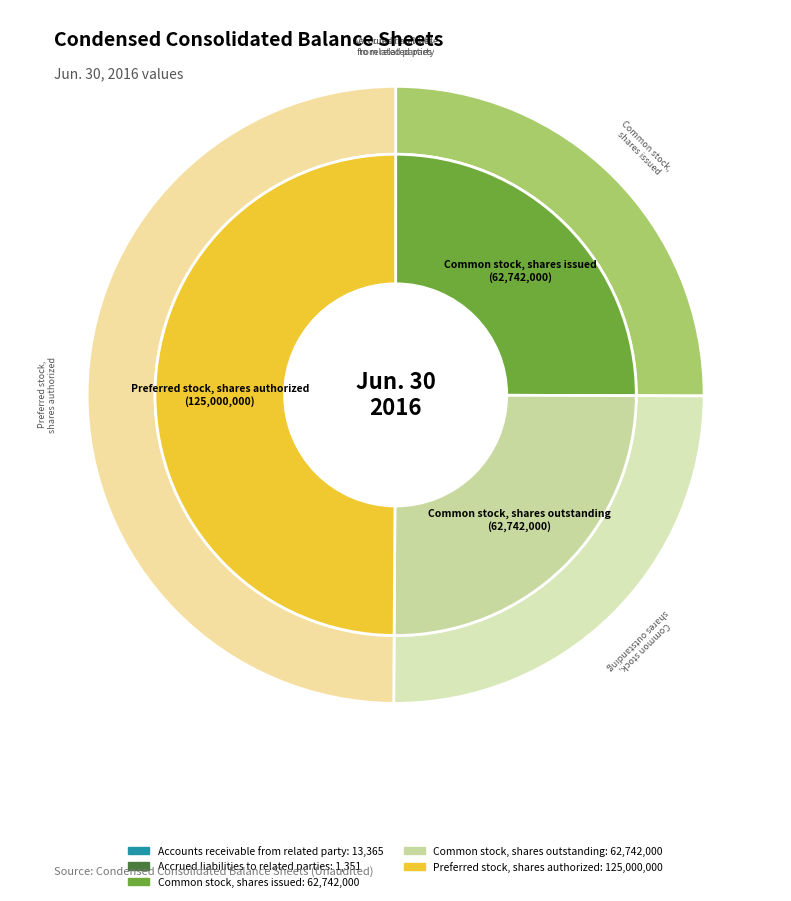

To the nearest percent, what portion does Common stock, shares outstanding represent?

25%